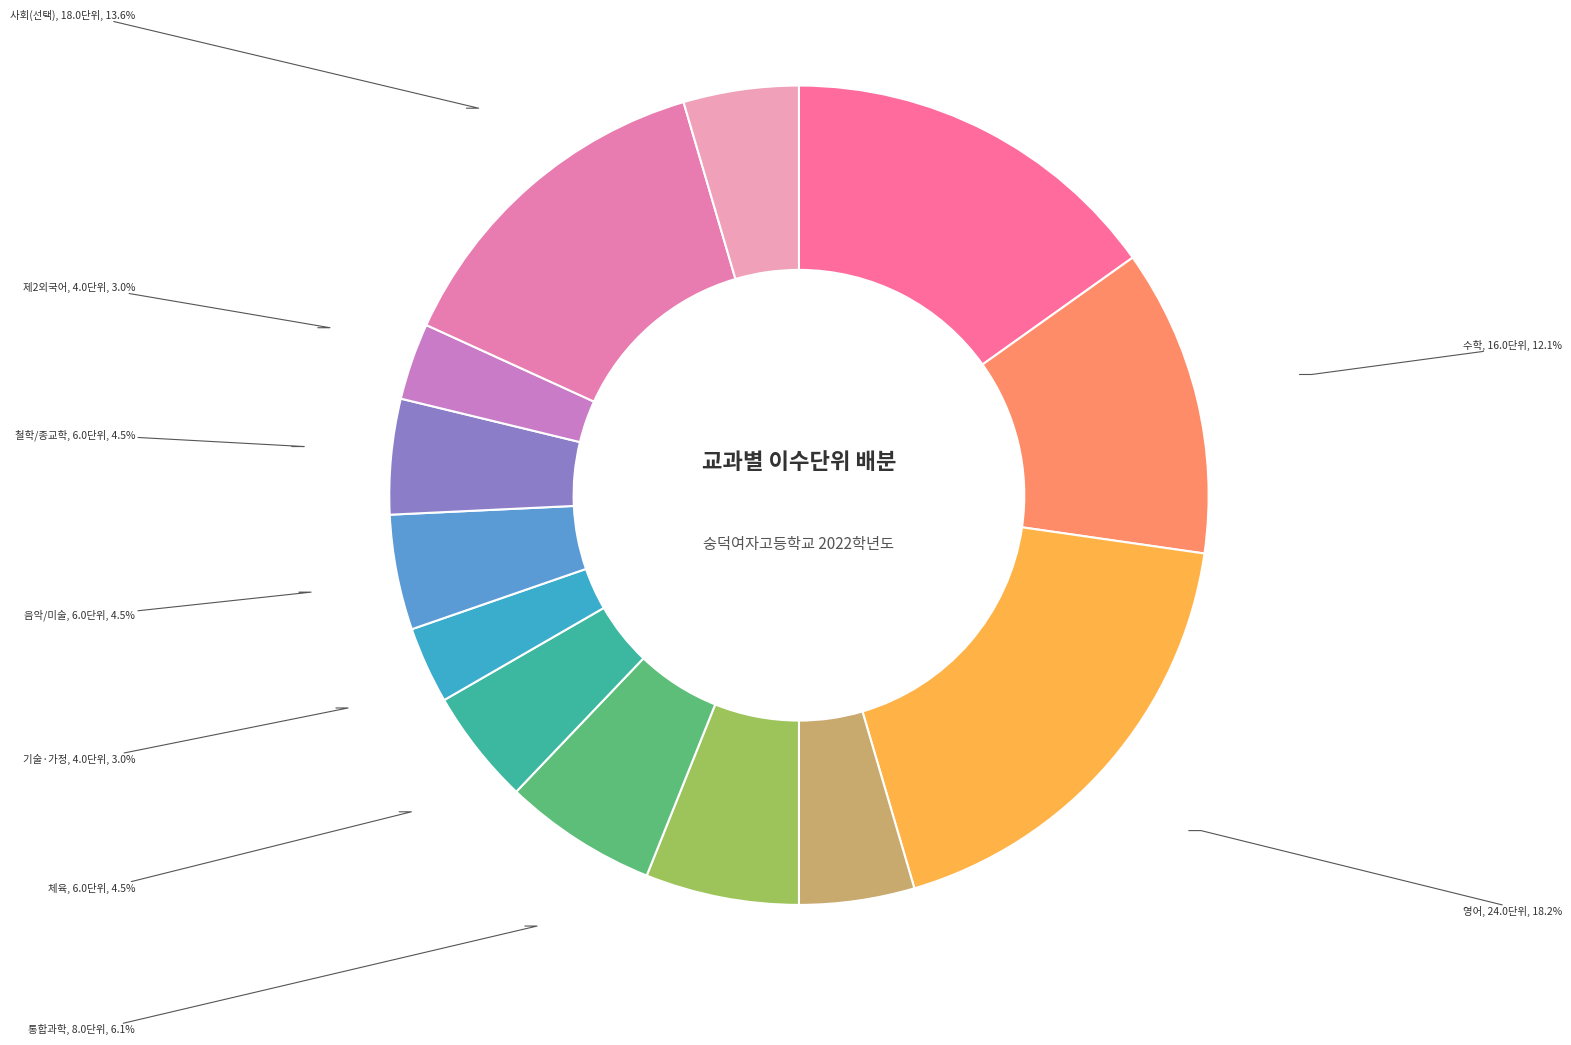

Do 한국사 and 사회(선택) together represent more than half of the pie?

No